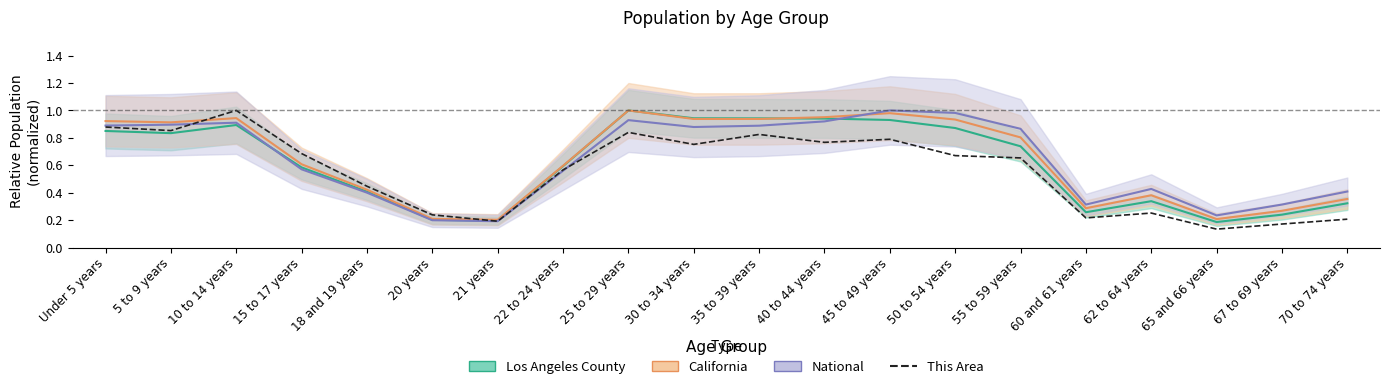

True or false: the data shows 0.9 at Under 5 years.

True